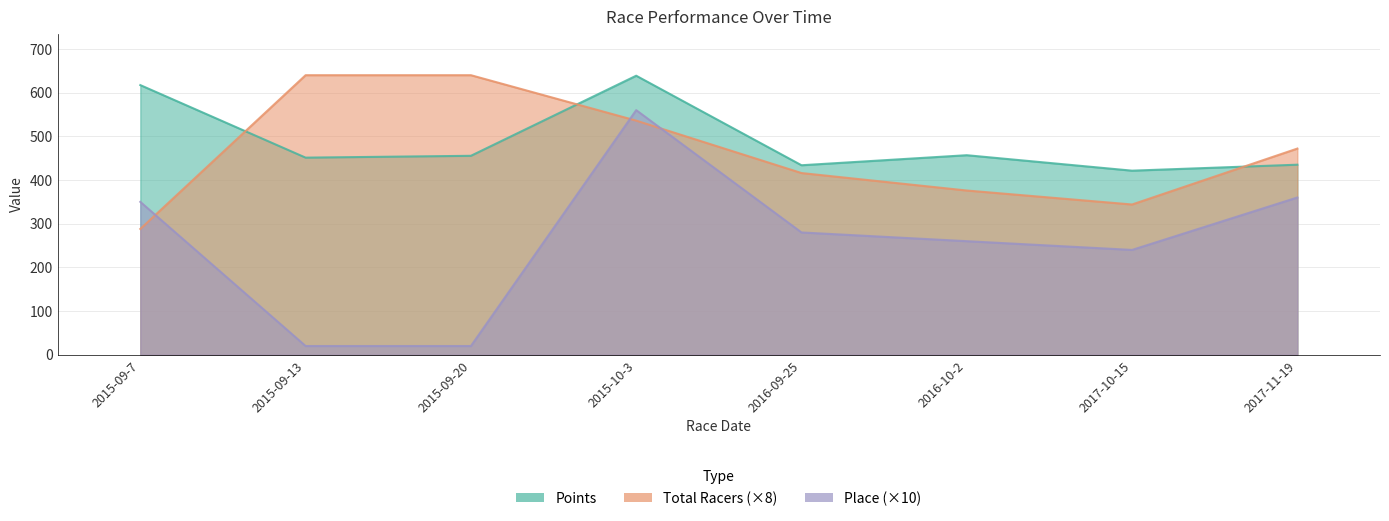

Which category has the lowest value in the Total Racers series?

2015-09-7